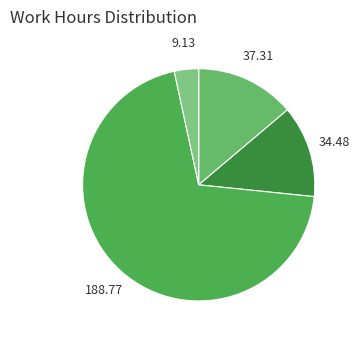

Does any single category account for the majority?

Yes